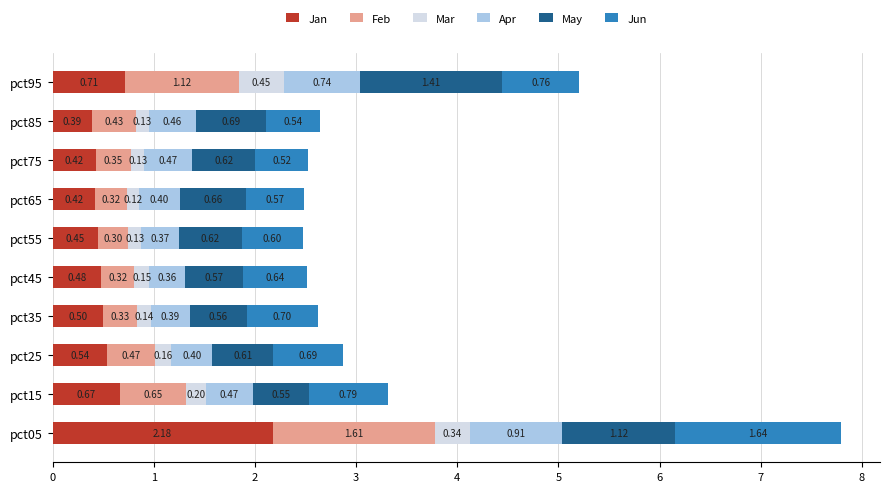

What is the total value across all series at pct45?

2.5